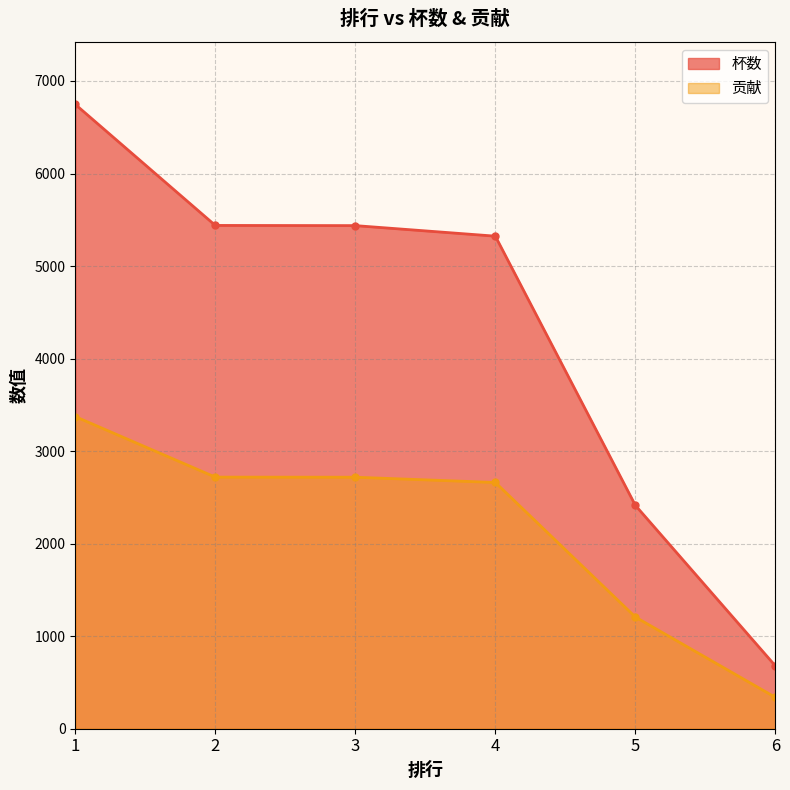

Reading left to right, what are all the values shown in this chart?

杯数: 6747	5439	5437	5323	2414	679
贡献: 3373	2719	2718	2661	1207	339